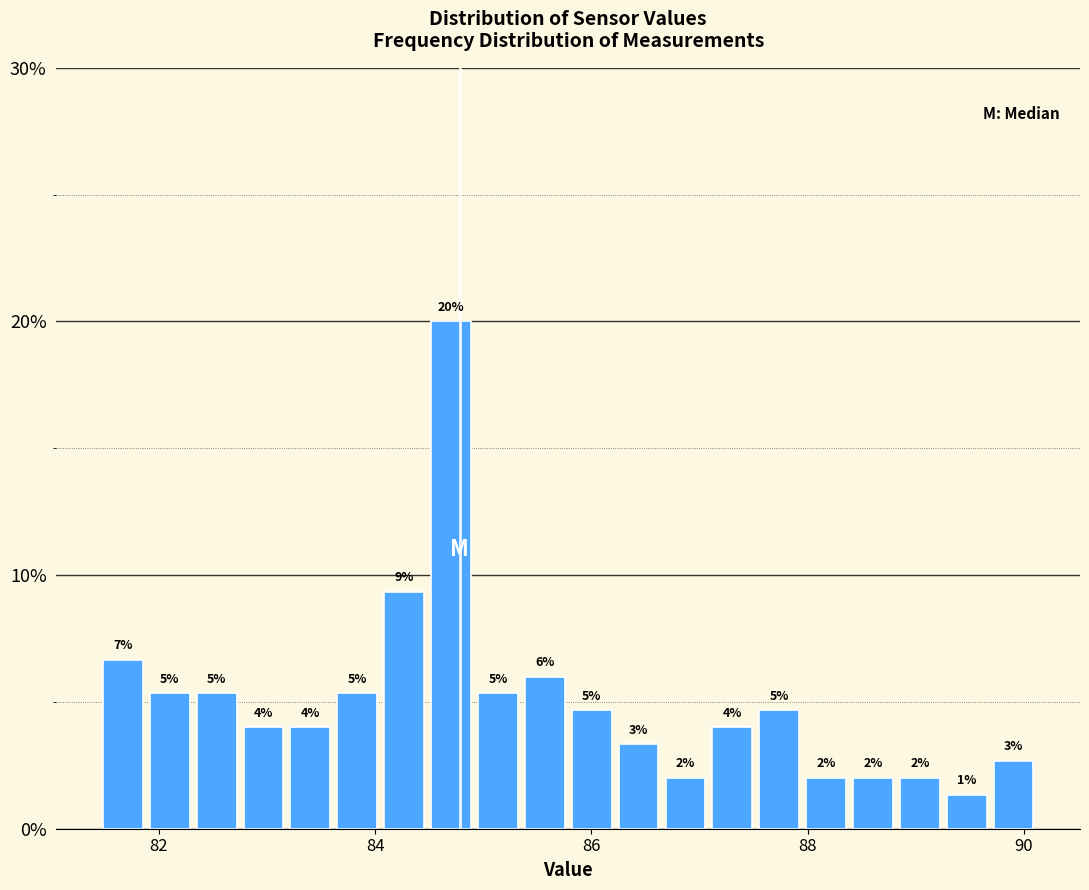

Read against the x-axis, roughly where is the centre of the tallest bar?

84.8